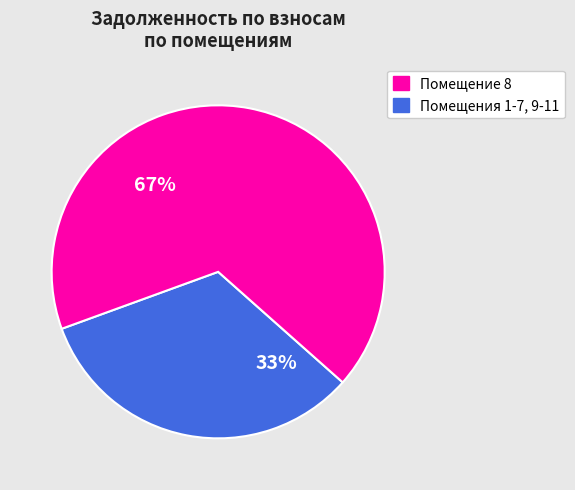

To the nearest percent, what is the average slice percentage?

50%